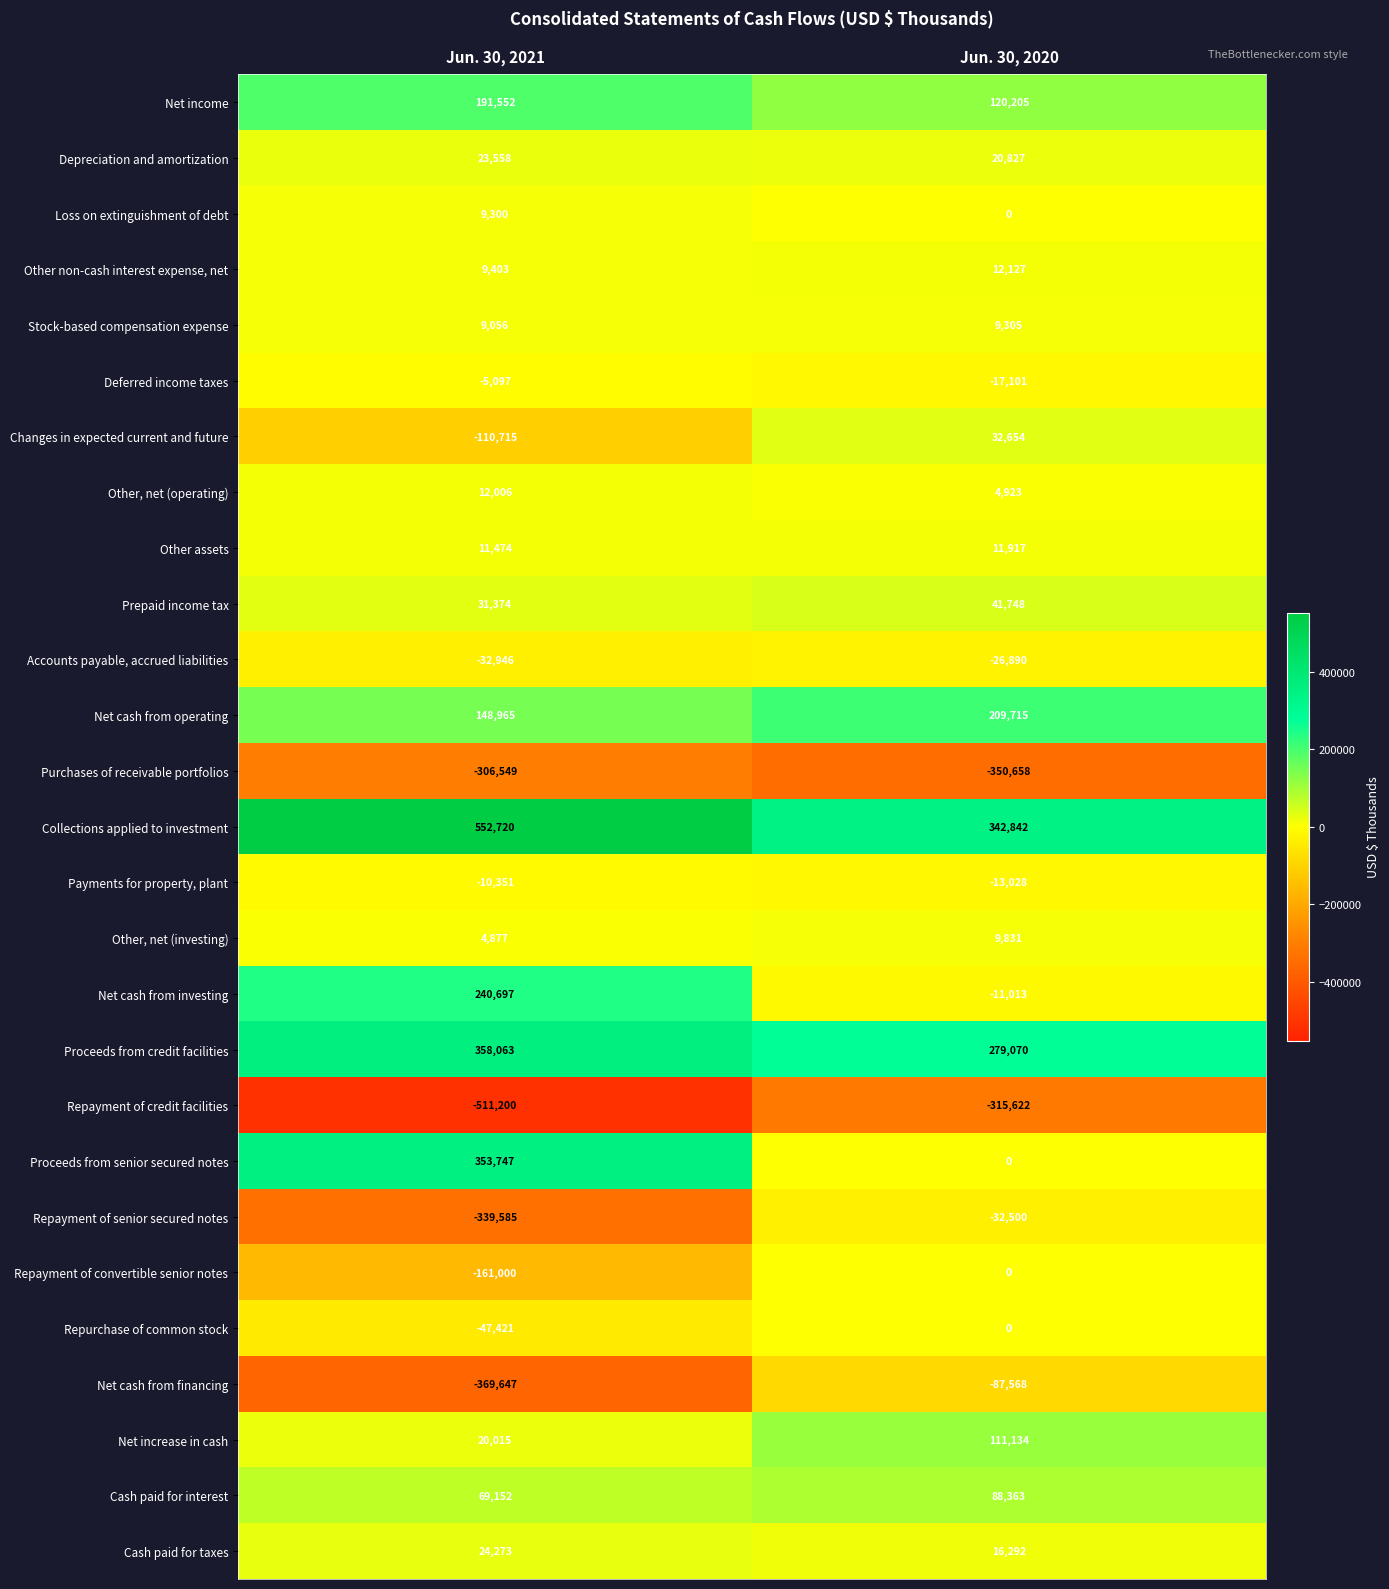

Rank the categories by Stock-based compensation expense value from highest to lowest.

Jun. 30, 2020, Jun. 30, 2021